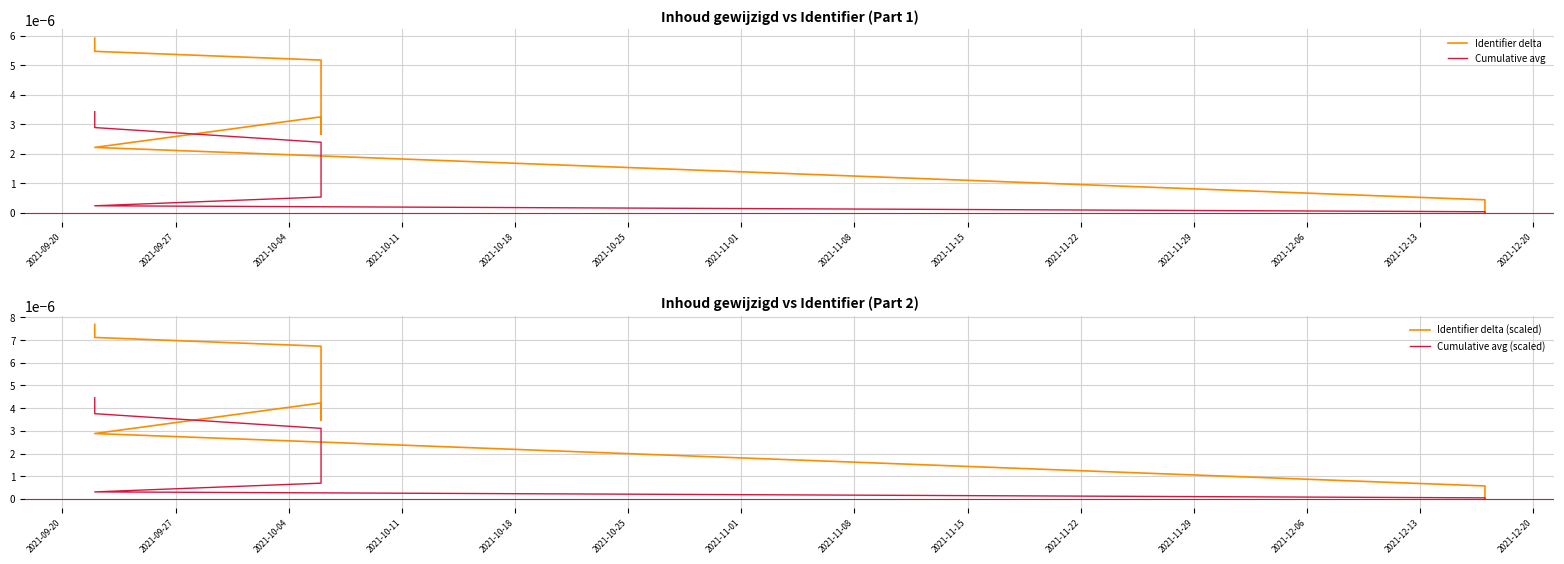

Which series has the largest total across all categories?

Identifier delta (scaled)